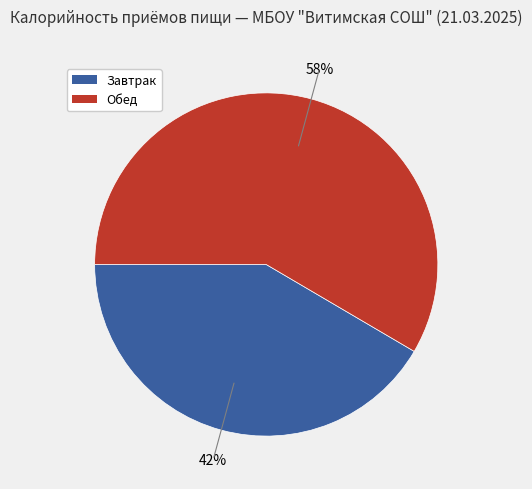

Combined, do Обед and Завтрак account for over 50%?

Yes